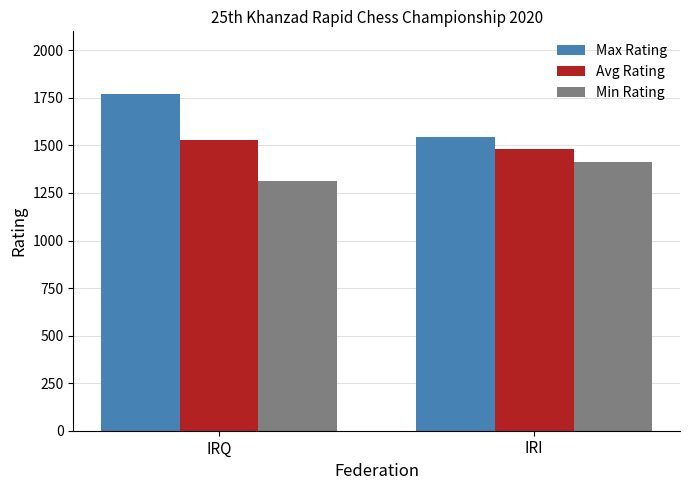

Is it true that Min Rating equals 1413 at IRI?

True